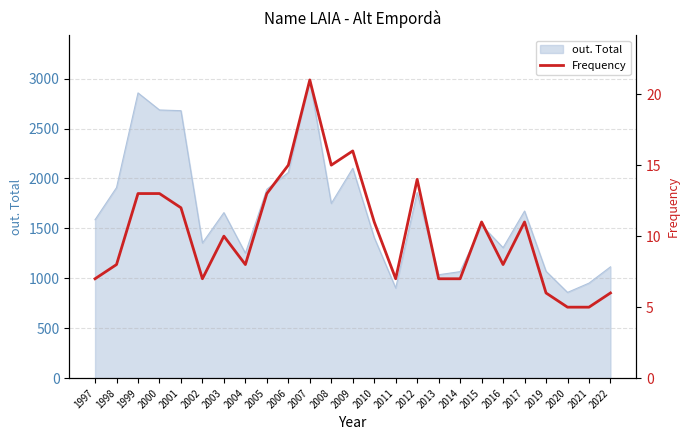

What is the change in value from 2004 to 2007?

+13